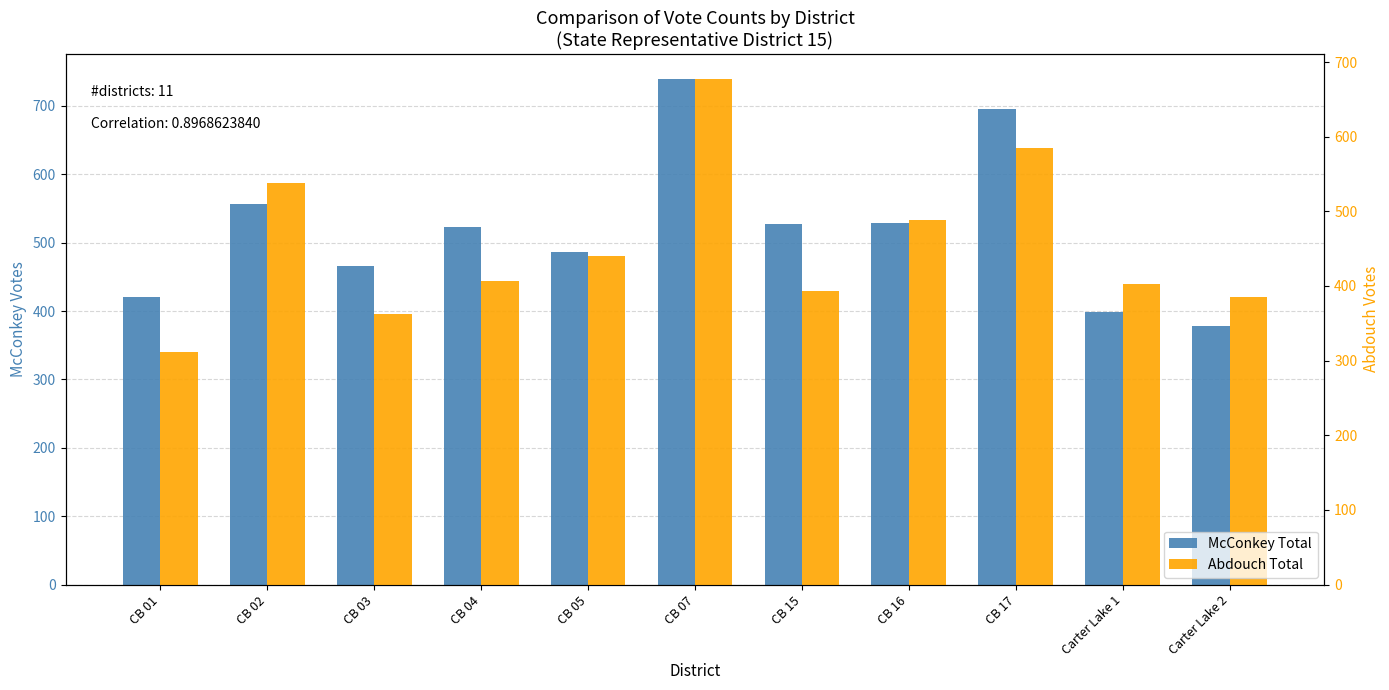

What is the value of the McConkey Total bar at the 5th from the left?

486